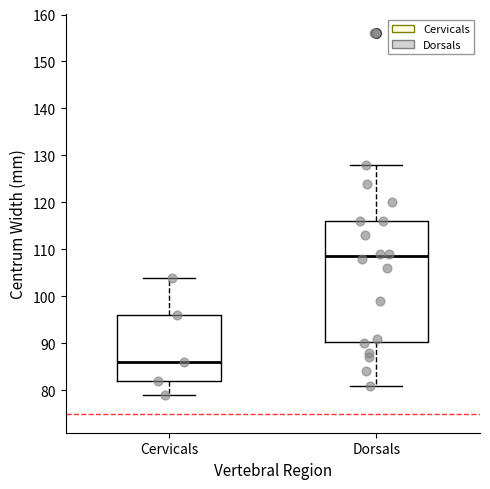

Where does the lower whisker of the box for Dorsals end on the y-axis? The values are not printed on the chart, so give them approximately, as read against the axis.

81